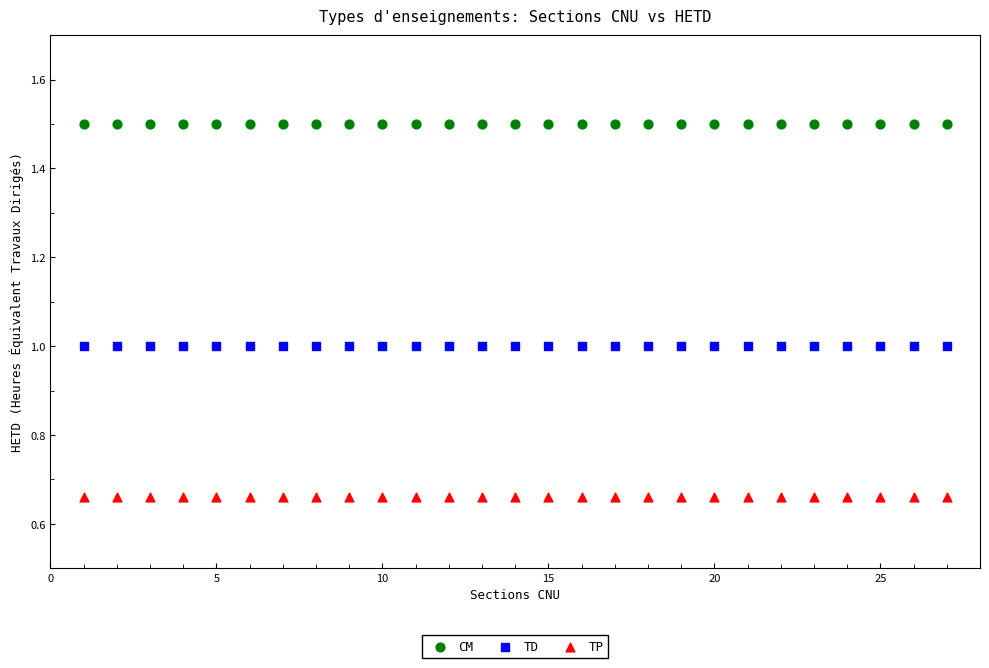

Which series contains the lowest Y value?

TP